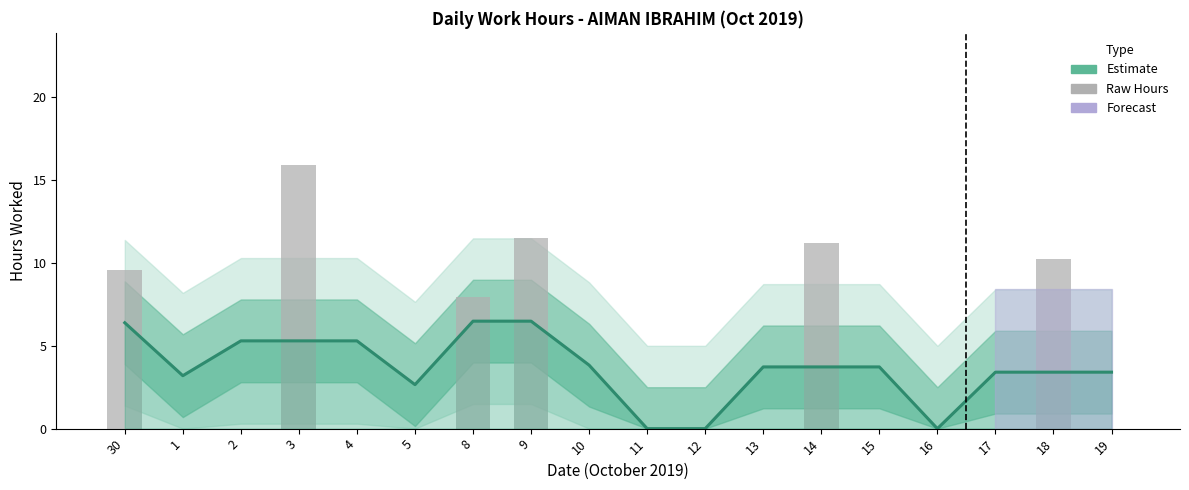

Reading right to left, transcribe all the data shown in this chart.

Estimate: 19=3.4	18=3.4	17=3.4	16=0.0	15=3.7	14=3.7	13=3.7	12=0.0	11=0.0	10=3.8	9=6.5	8=6.5	5=2.7	4=5.3	3=5.3	2=5.3	1=3.2	30=6.4
Raw Hours: 19=0.0	18=10.2	17=0.0	16=0.0	15=0.0	14=11.2	13=0.0	12=0.0	11=0.0	10=0.0	9=11.5	8=8.0	5=0.0	4=0.0	3=15.9	2=0.0	1=0.0	30=9.6